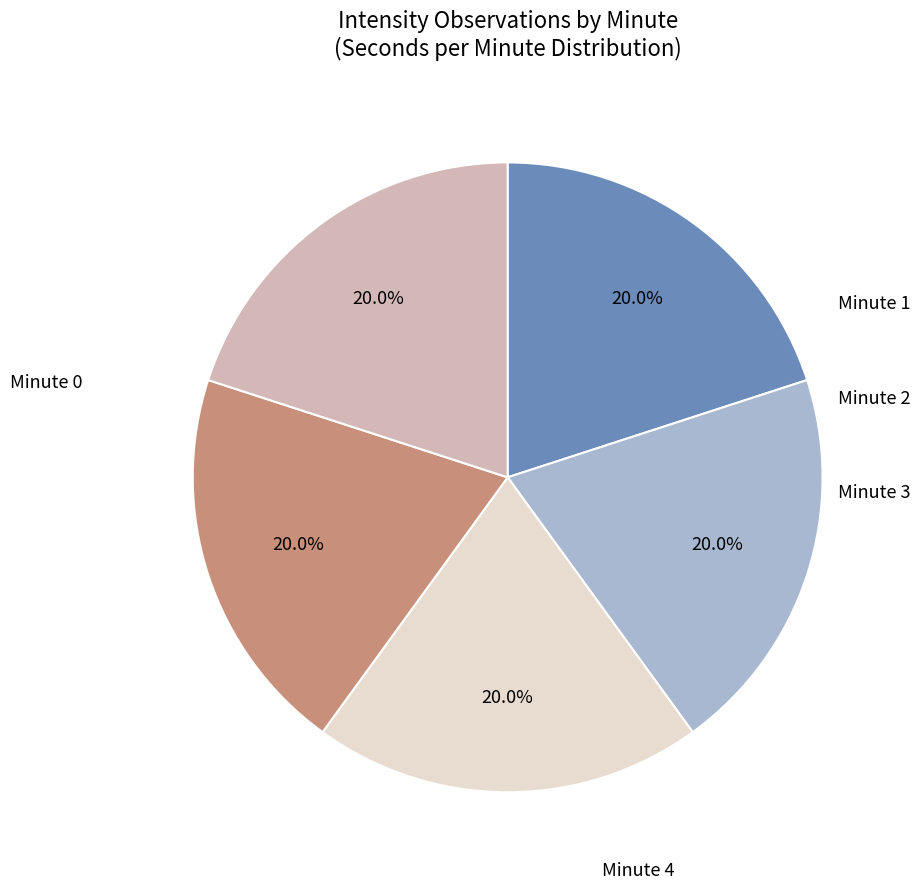

Does any single category account for the majority?

No